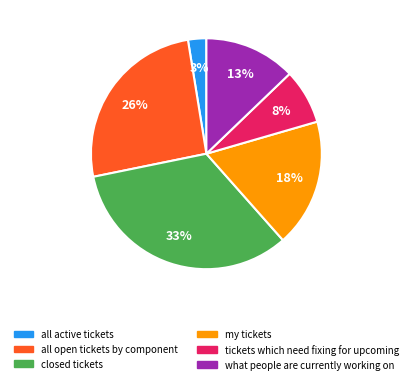

Combined, do closed tickets and all open tickets by component account for over 50%?

Yes